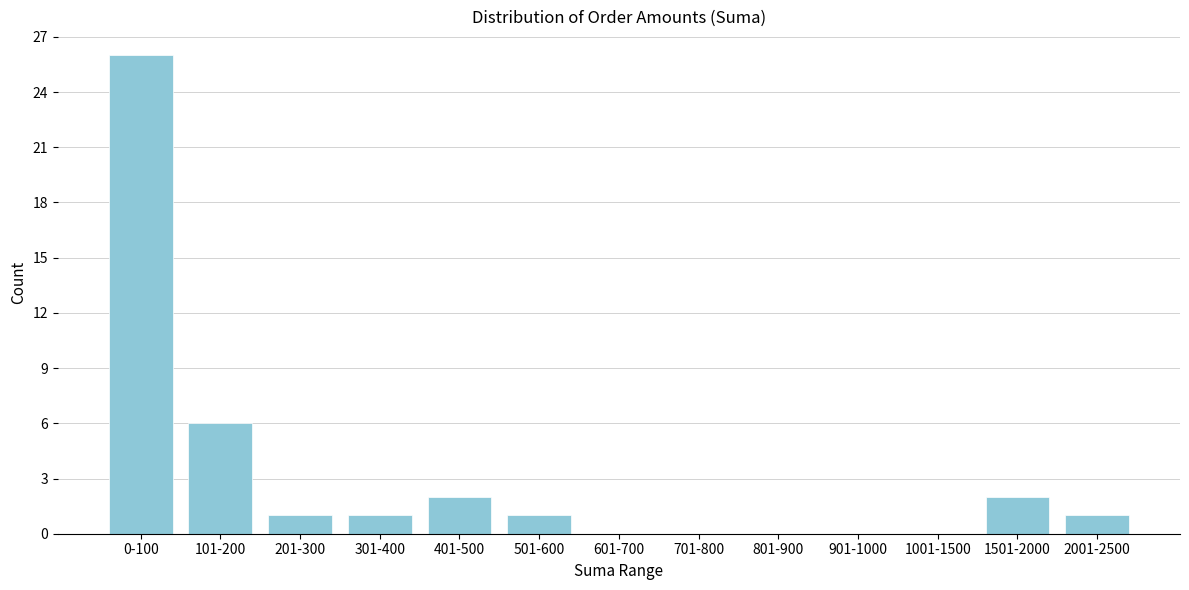

Reading right to left, transcribe all the data shown in this chart.

2001-2500=1	1501-2000=2	1001-1500=0	901-1000=0	801-900=0	701-800=0	601-700=0	501-600=1	401-500=2	301-400=1	201-300=1	101-200=6	0-100=26